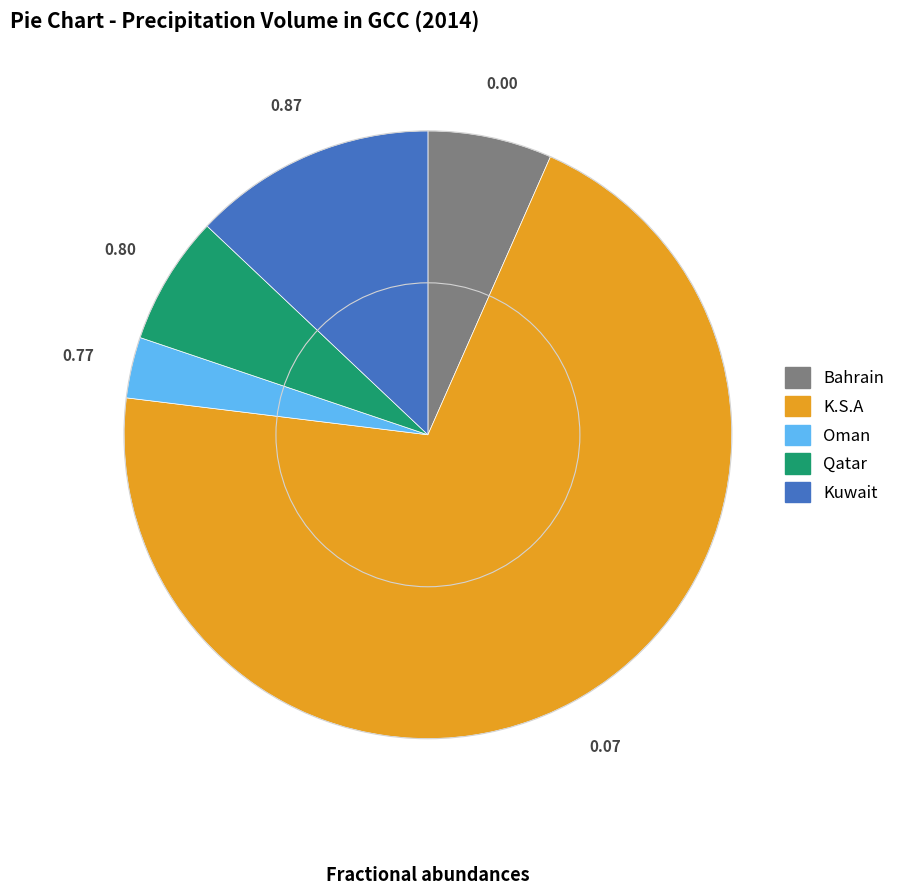

Is K.S.A the majority of the pie?

Yes